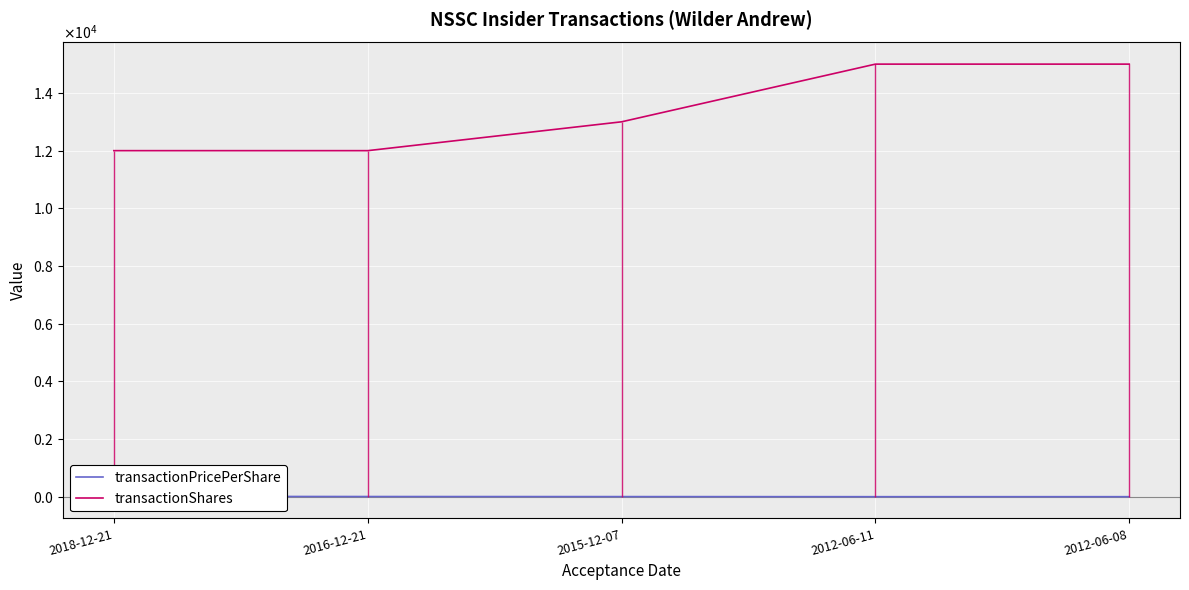

At which label does transactionPricePerShare reach its peak?

2018-12-21